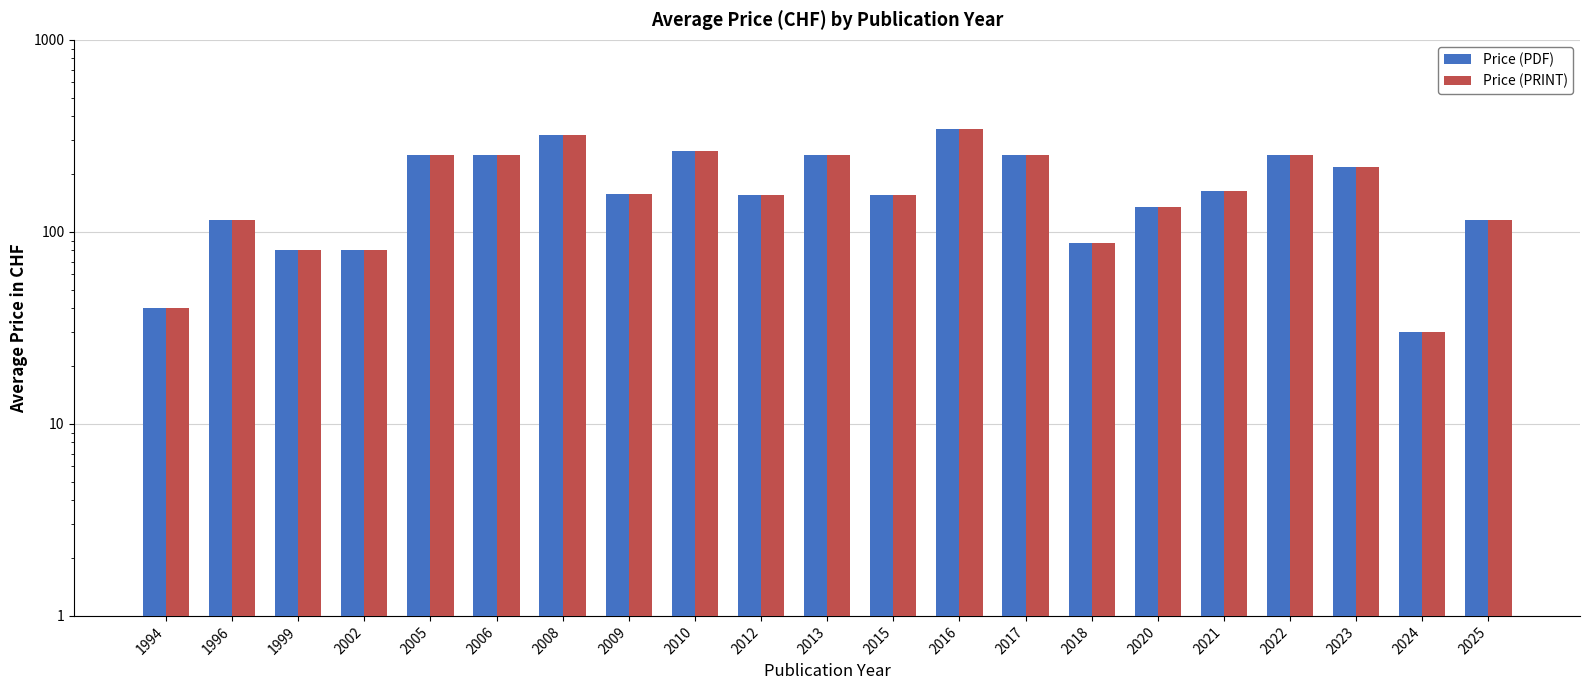

At which label does Price (PRINT) reach its minimum?

2024